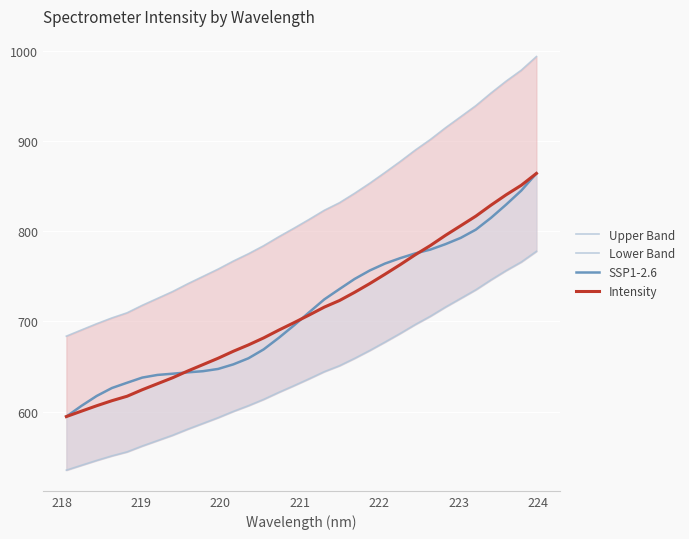

Reading right to left, what are all the values shown in this chart?

Upper Band: 993.8	978.7	966.6	953.3	939.3	927.1	914.9	901.8	890.0	877.3	865.2	853.3	842.1	831.6	823.3	813.2	803.4	793.9	784.0	775.1	766.9	758.1	749.9	741.8	733.2	725.5	717.9	709.6	703.9	697.5	690.6	683.7
Lower Band: 777.8	765.9	756.4	746.1	735.1	725.5	716.0	705.8	696.6	686.6	677.1	667.8	659.1	650.9	644.3	636.4	628.8	621.3	613.5	606.6	600.2	593.3	586.9	580.5	573.8	567.8	561.8	555.3	550.9	545.8	540.5	535.0
SSP1-2.6: 864.2	845.1	829.6	814.9	801.8	792.7	785.8	779.7	775.5	770.2	764.2	756.5	747.1	735.9	724.5	710.1	695.6	681.8	669.0	659.1	652.4	647.3	644.8	643.5	642.0	640.7	637.7	632.0	626.1	617.4	606.4	594.5
Intensity: 864.2	851.0	840.5	829.0	816.8	806.2	795.5	784.2	774.0	762.9	752.3	742.0	732.3	723.2	715.9	707.1	698.6	690.4	681.7	674.0	666.9	659.2	652.1	645.0	637.5	630.9	624.2	617.0	612.1	606.5	600.5	594.5